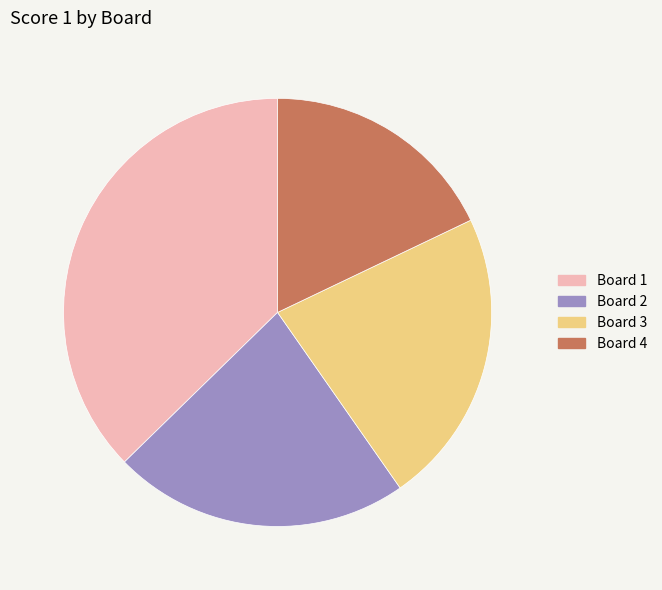

Which category has the smallest portion of the pie?

Board 4